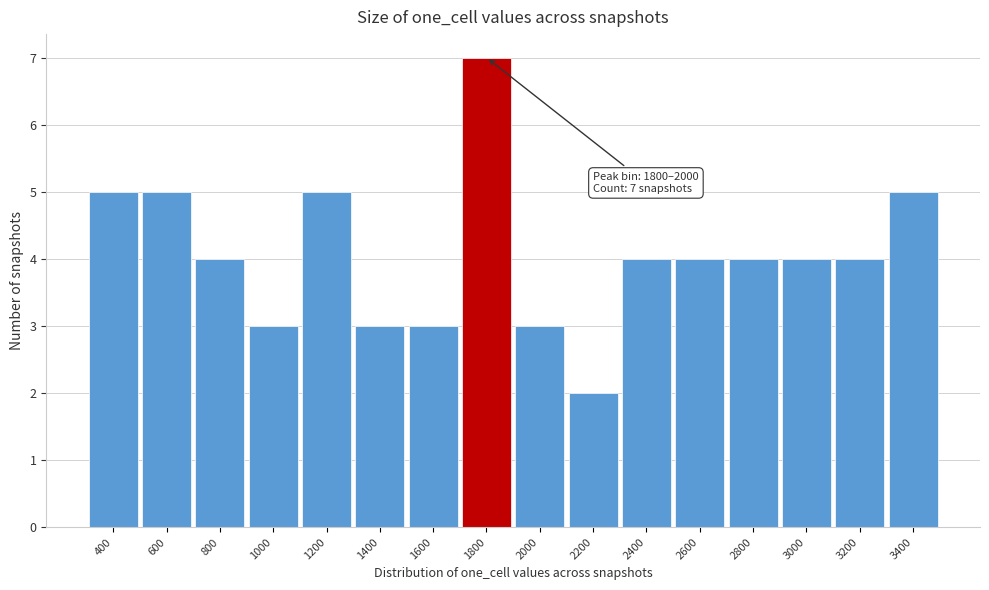

Reading left to right, what are all the values shown in this chart?

400=5	600=5	800=4	1000=3	1200=5	1400=3	1600=3	1800=7	2000=3	2200=2	2400=4	2600=4	2800=4	3000=4	3200=4	3400=5